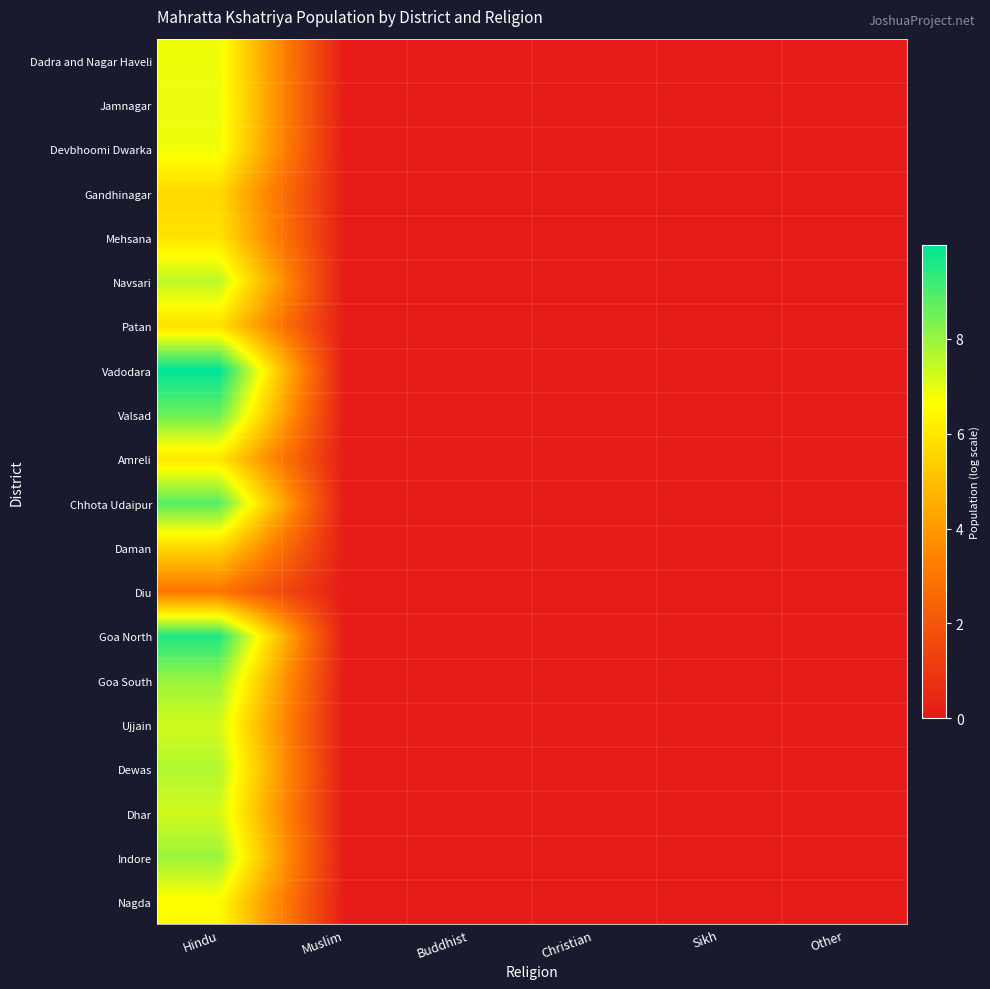

Reading left to right, extract all data points from this chart.

Dadra and Nagar Haveli: Hindu=6.9	Muslim=0.1	Buddhist=0.1	Christian=0.1	Sikh=0.1	Other=0.1
Jamnagar: Hindu=6.9	Muslim=0.1	Buddhist=0.1	Christian=0.1	Sikh=0.1	Other=0.1
Devbhoomi Dwarka: Hindu=6.9	Muslim=0.1	Buddhist=0.1	Christian=0.1	Sikh=0.1	Other=0.1
Gandhinagar: Hindu=5.6	Muslim=0.1	Buddhist=0.1	Christian=0.1	Sikh=0.1	Other=0.1
Mehsana: Hindu=5.9	Muslim=0.1	Buddhist=0.1	Christian=0.1	Sikh=0.1	Other=0.1
Navsari: Hindu=7.6	Muslim=0.1	Buddhist=0.1	Christian=0.1	Sikh=0.1	Other=0.1
Patan: Hindu=5.9	Muslim=0.1	Buddhist=0.1	Christian=0.1	Sikh=0.1	Other=0.1
Vadodara: Hindu=10.0	Muslim=0.1	Buddhist=0.1	Christian=0.1	Sikh=0.1	Other=0.1
Valsad: Hindu=8.6	Muslim=0.1	Buddhist=0.1	Christian=0.1	Sikh=0.1	Other=0.1
Amreli: Hindu=6.0	Muslim=0.1	Buddhist=0.1	Christian=0.1	Sikh=0.1	Other=0.1
Chhota Udaipur: Hindu=8.8	Muslim=0.1	Buddhist=0.1	Christian=0.1	Sikh=0.1	Other=0.1
Daman: Hindu=5.6	Muslim=0.1	Buddhist=0.1	Christian=0.1	Sikh=0.1	Other=0.1
Diu: Hindu=3.0	Muslim=0.1	Buddhist=0.1	Christian=0.1	Sikh=0.1	Other=0.1
Goa North: Hindu=9.6	Muslim=0.1	Buddhist=0.1	Christian=0.1	Sikh=0.1	Other=0.1
Goa South: Hindu=8.0	Muslim=0.1	Buddhist=0.1	Christian=0.1	Sikh=0.1	Other=0.1
Ujjain: Hindu=7.2	Muslim=0.1	Buddhist=0.1	Christian=0.1	Sikh=0.1	Other=0.1
Dewas: Hindu=7.7	Muslim=0.1	Buddhist=0.1	Christian=0.1	Sikh=0.1	Other=0.1
Dhar: Hindu=7.3	Muslim=0.1	Buddhist=0.1	Christian=0.1	Sikh=0.1	Other=0.1
Indore: Hindu=8.0	Muslim=0.1	Buddhist=0.1	Christian=0.1	Sikh=0.1	Other=0.1
Nagda: Hindu=6.6	Muslim=0.1	Buddhist=0.1	Christian=0.1	Sikh=0.1	Other=0.1